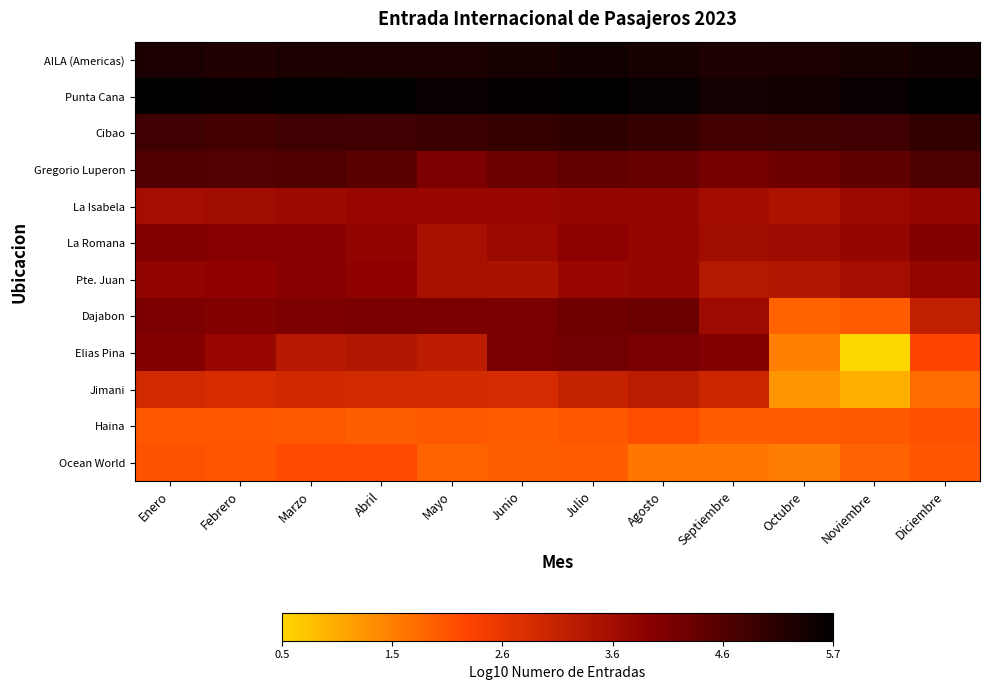

Which has a higher value, Septiembre or Octubre?

Octubre